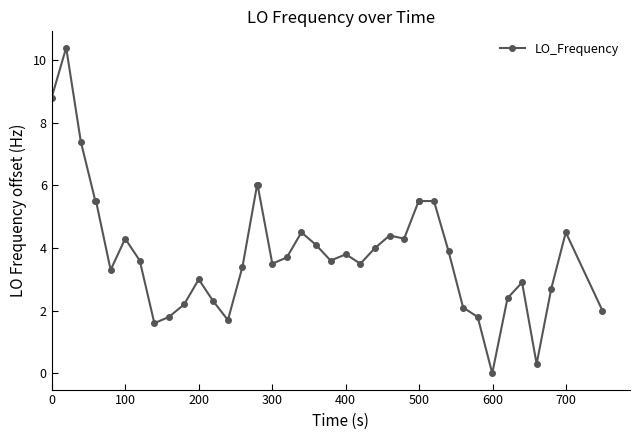

How many values are above zero?

39